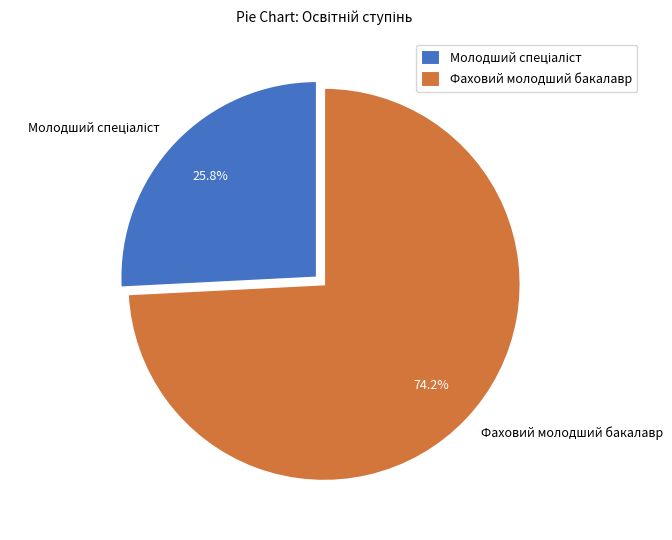

Does Фаховий молодший бакалавр account for over 50% of the chart?

Yes